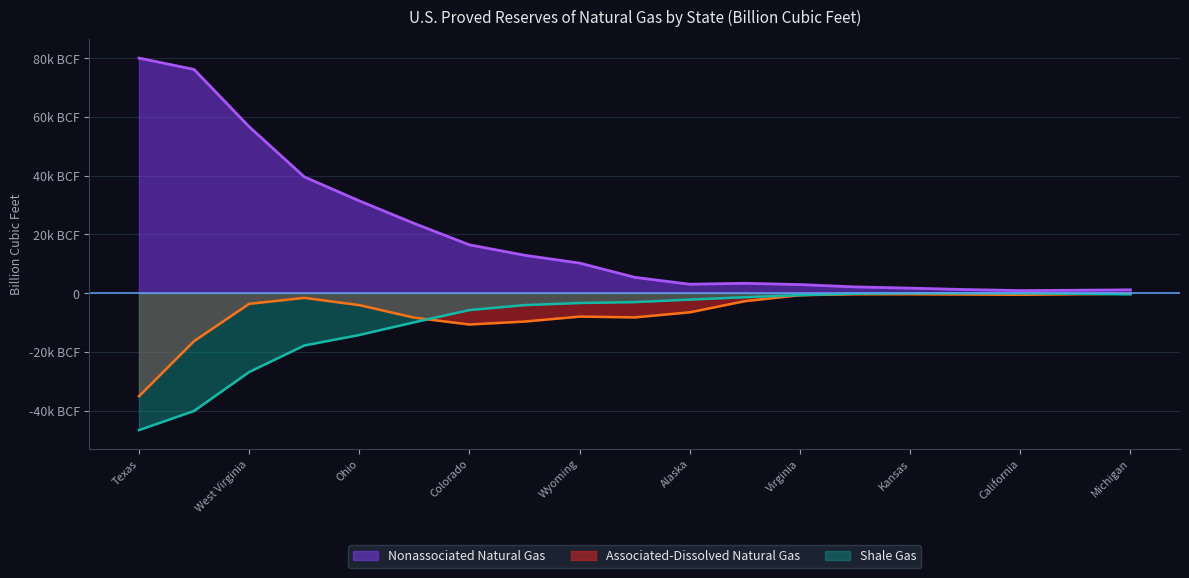

Does the chart have visible grid lines?

Yes